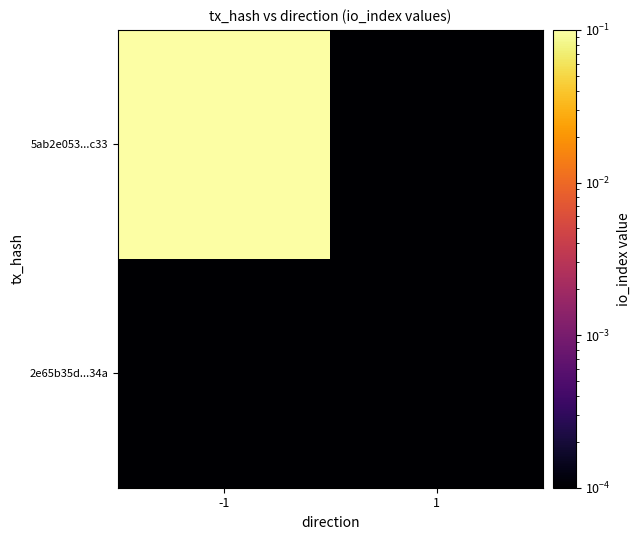

List the series in order of their peak value, lowest first.

2e65b35d...34a, 5ab2e053...c33